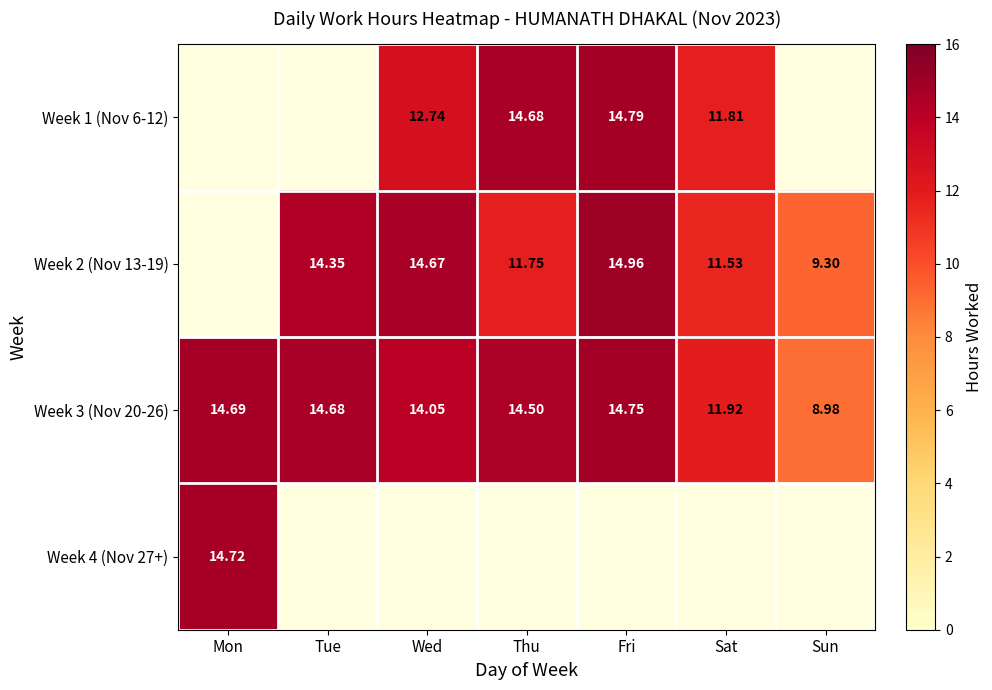

Is the value of Week 1 (Nov 6-12) at Sat greater than the value of Week 3 (Nov 20-26) at Mon?

No